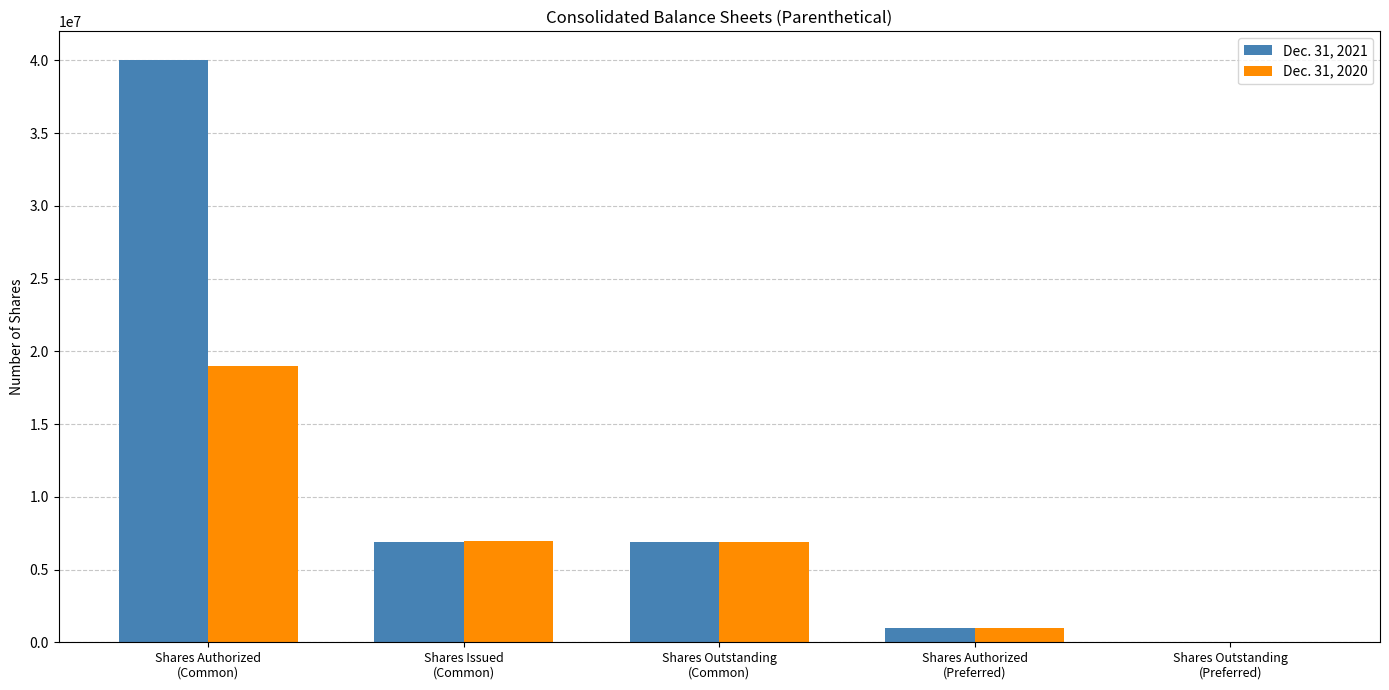

Which series has the widest spread of values?

Dec. 31, 2021